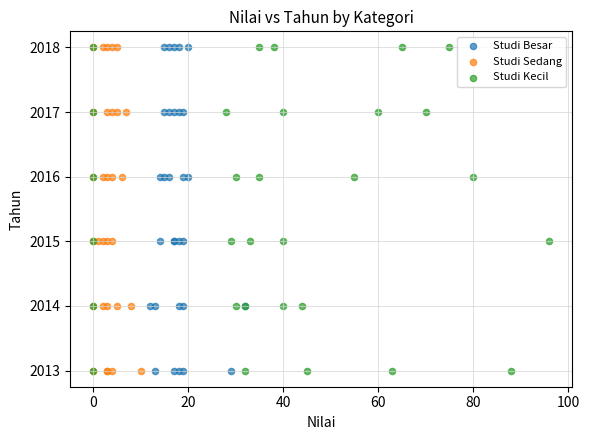

What are all the series names shown in the legend?

Studi Besar, Studi Sedang, Studi Kecil